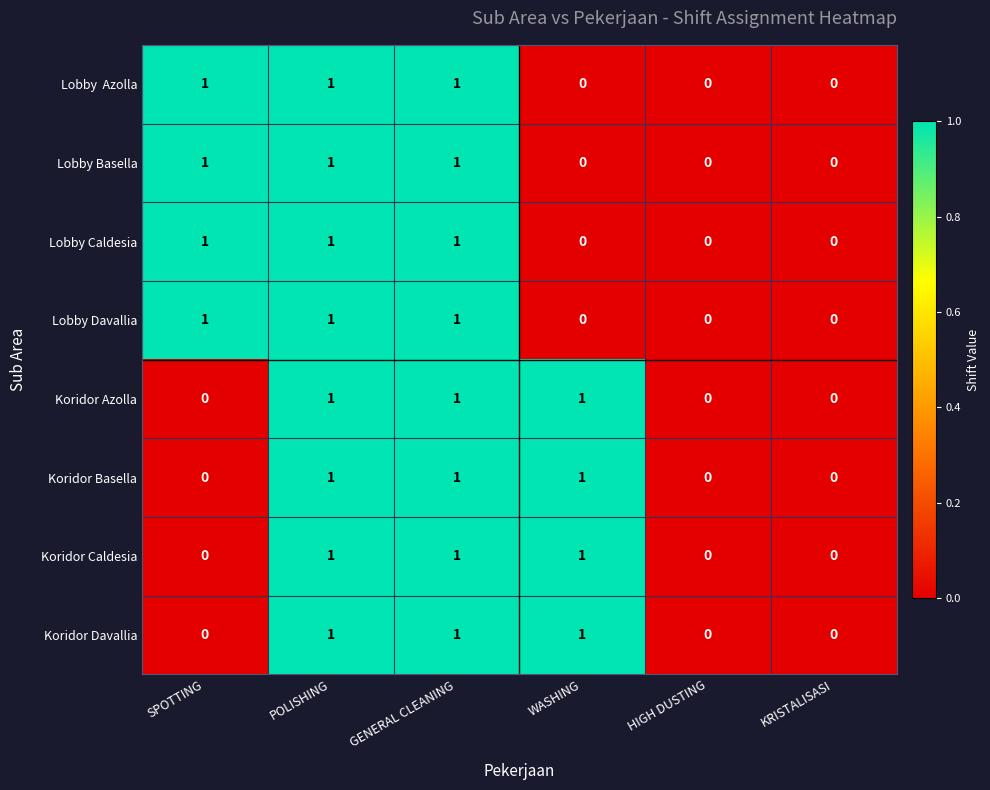

What is the sum of all Lobby Davallia values?

3